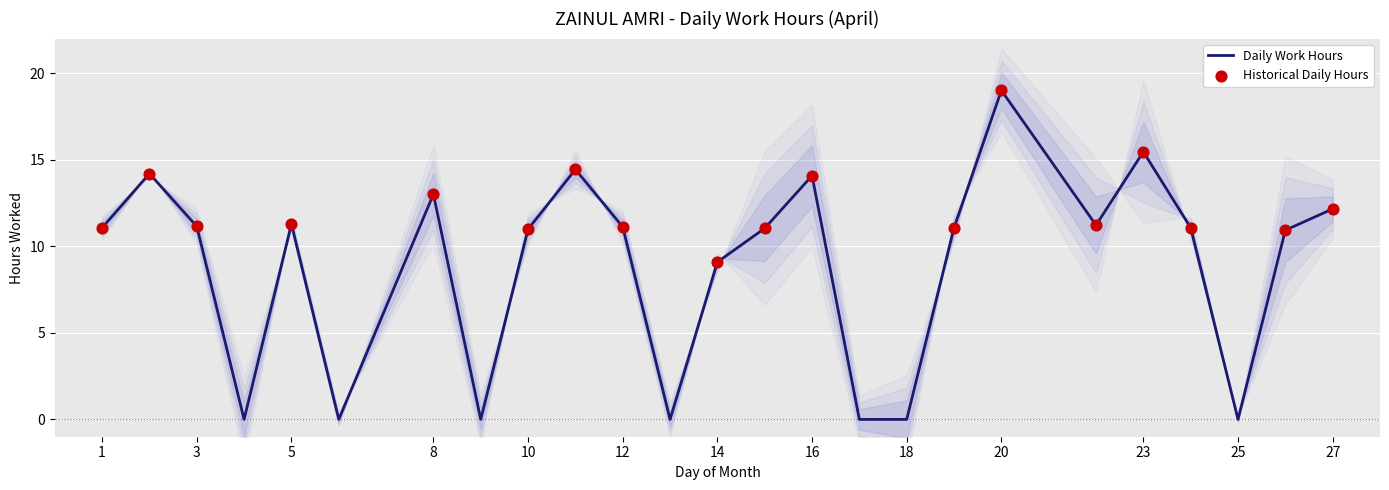

Between 8 and 2, which is larger?

2